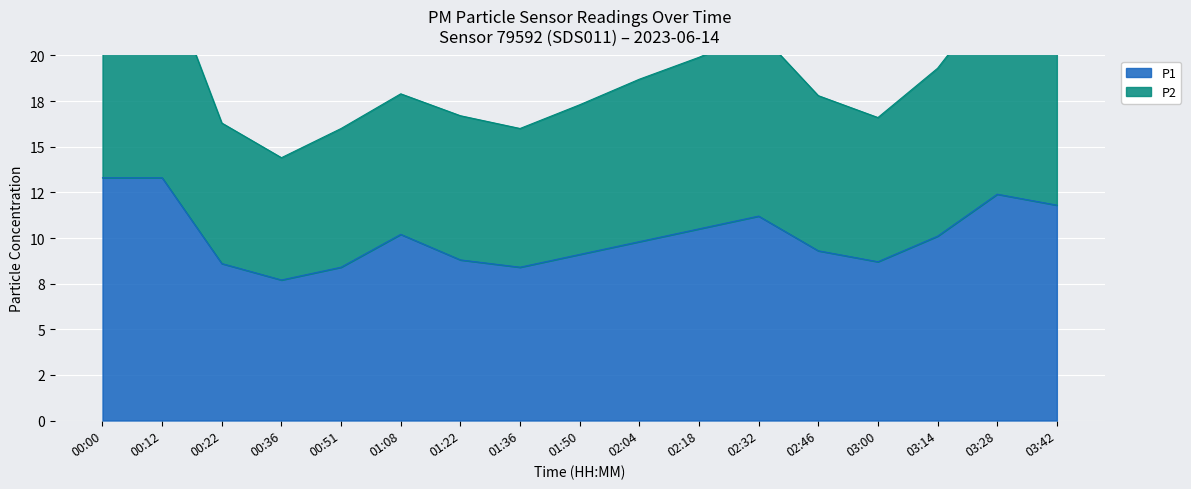

Is the value of P1 at 00:12 greater than the value of P2 at 02:18?

No